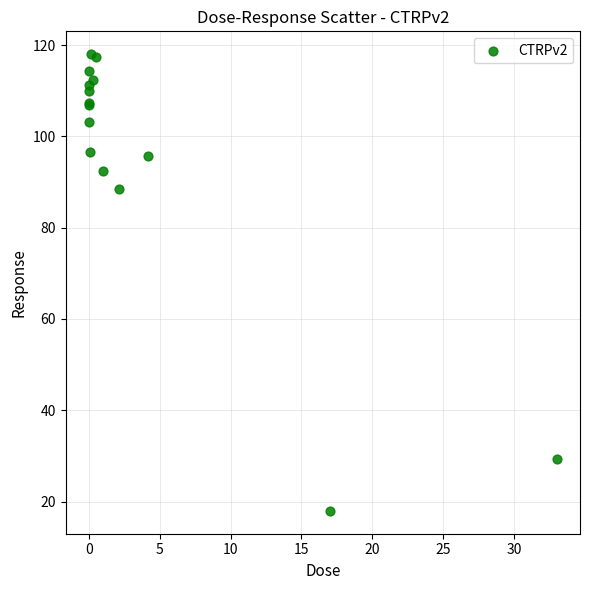

What Y value in the scatter plot is closest to 67?

88.4